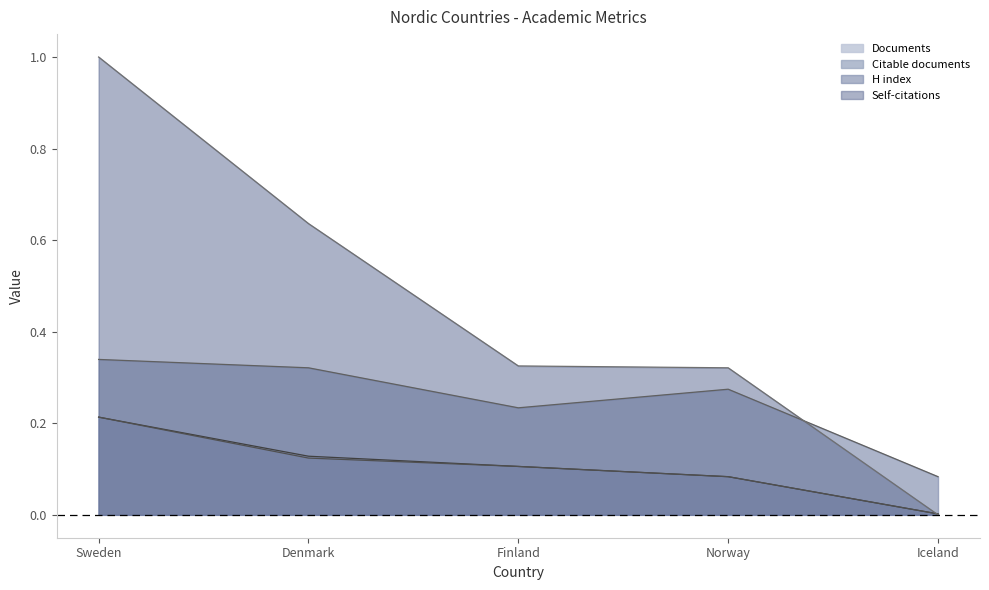

Where is Documents nearest to the value 0?

Iceland